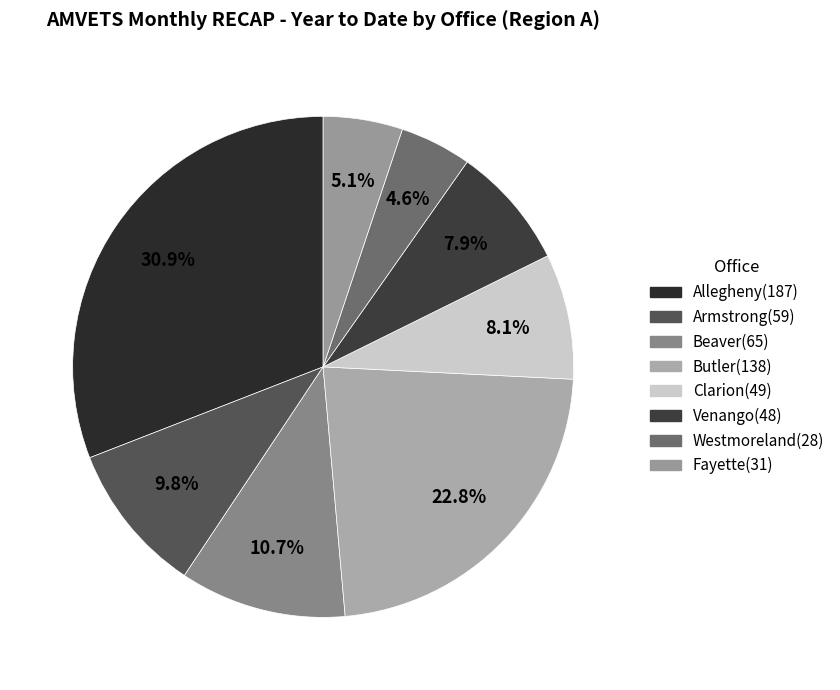

Is there a majority slice in this chart?

No